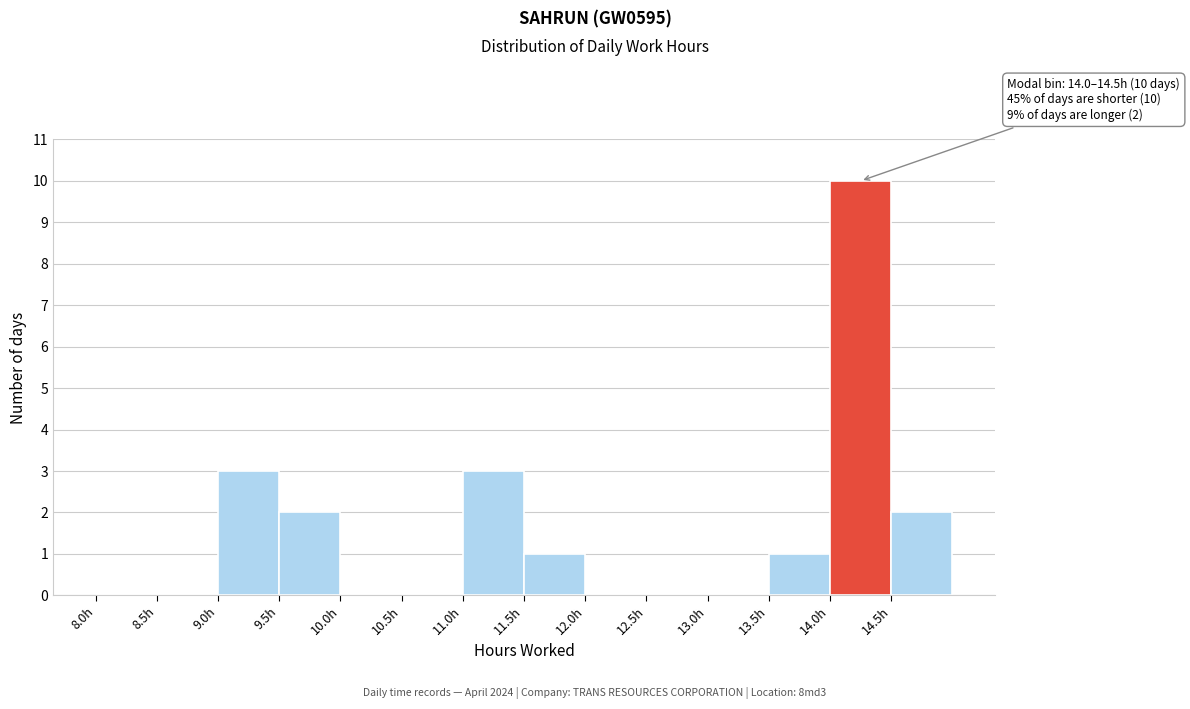

Over which range of the x-axis is the bar tallest?

14.0 to 14.5